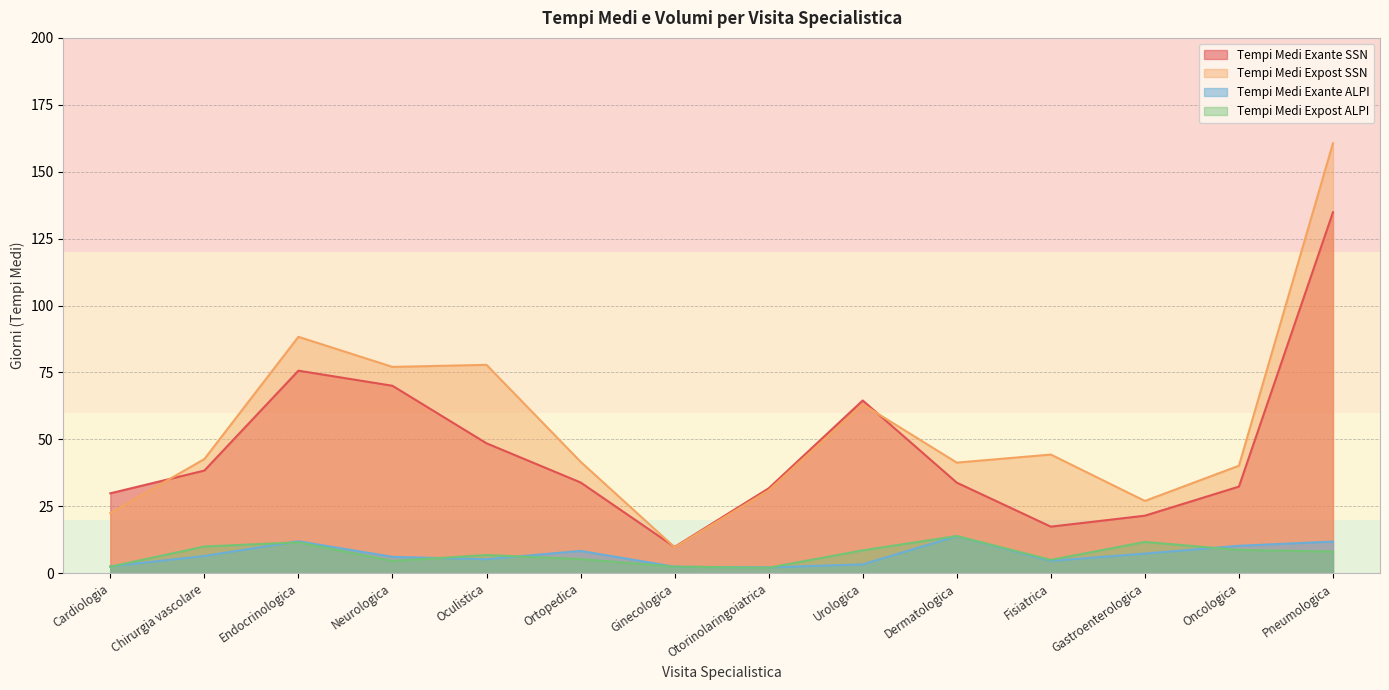

Which series ends up on top after the final intersection of Tempi Medi Exante SSN and Tempi Medi Expost SSN?

Tempi Medi Expost SSN